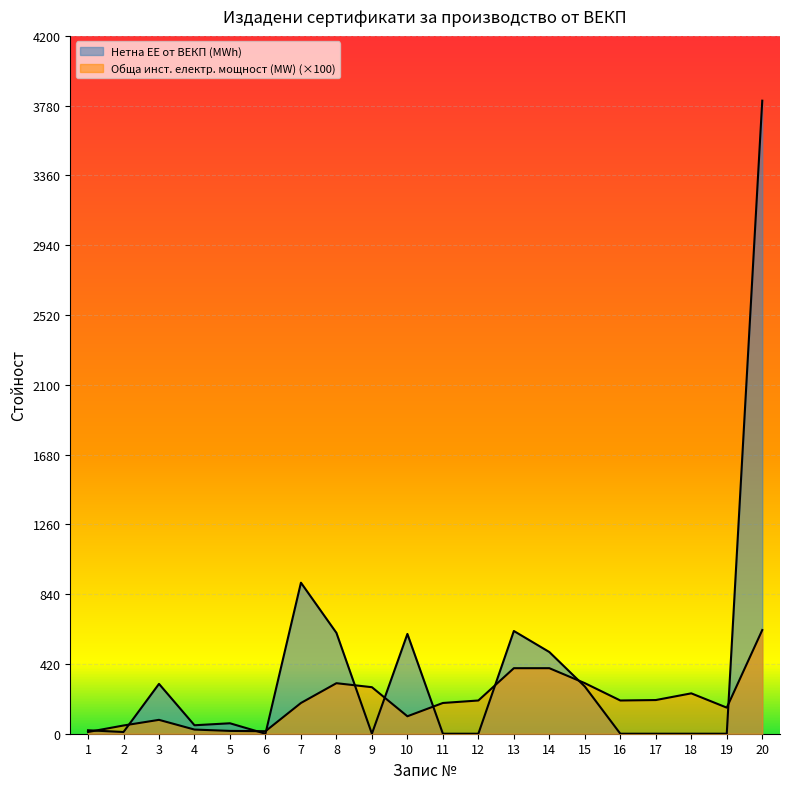

What is the difference between the maximum and minimum values in the Обща инст. електр. мощност (MW) series?

613.6